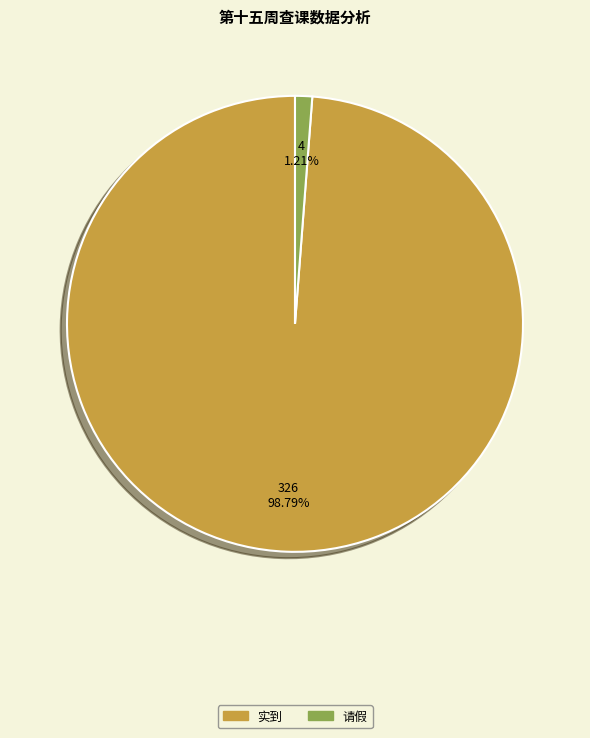

Is there any slice that represents more than half of the pie?

Yes